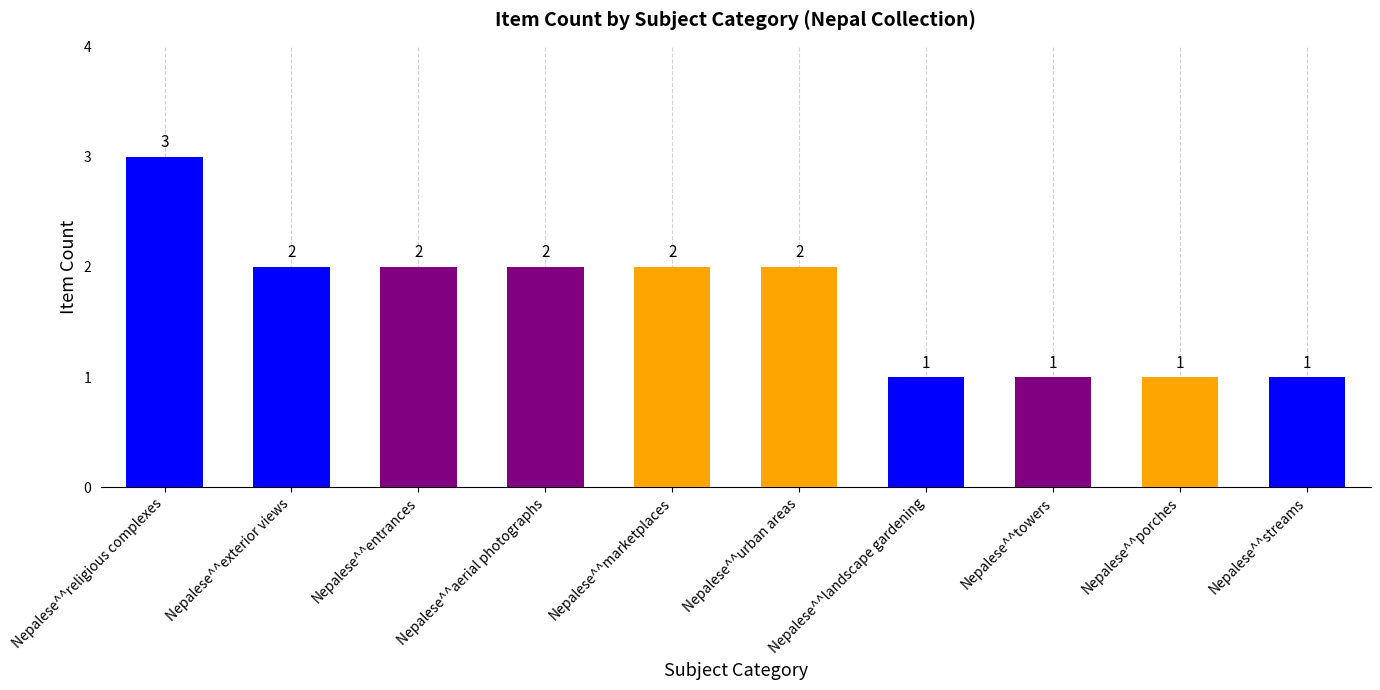

What is the label of the 6th bar from the right?

Nepalese^^marketplaces